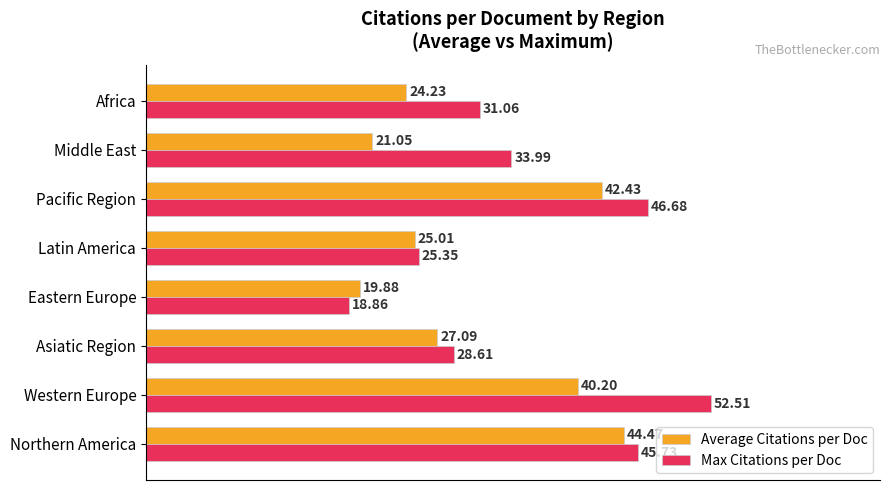

What are all the series names shown in the legend?

Average Citations per Doc, Max Citations per Doc